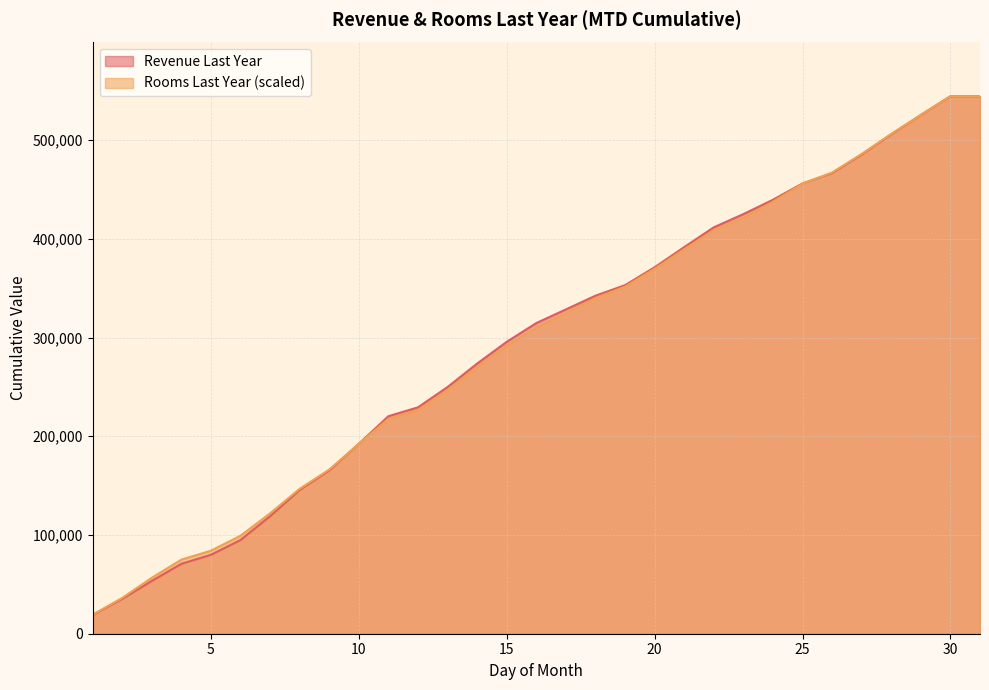

Is it true that Rooms Last Year equals 339941.6 at 18?

True